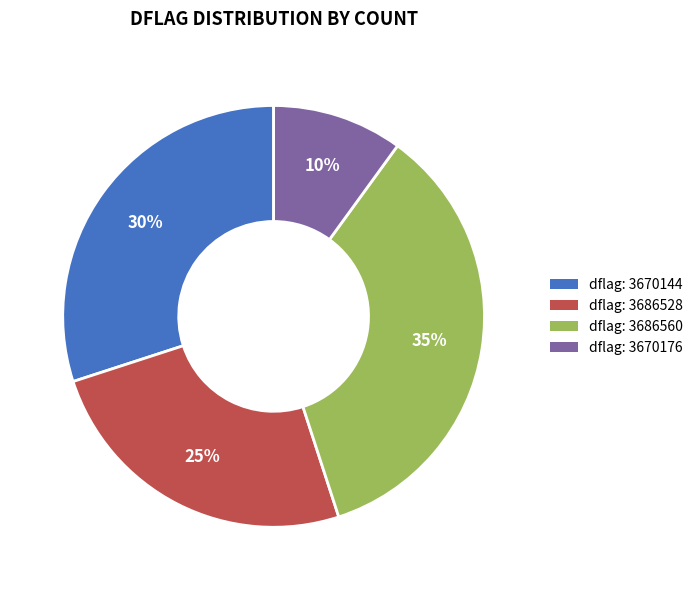

To the nearest percent, what percentage of the pie is dflag: 3670144?

30%